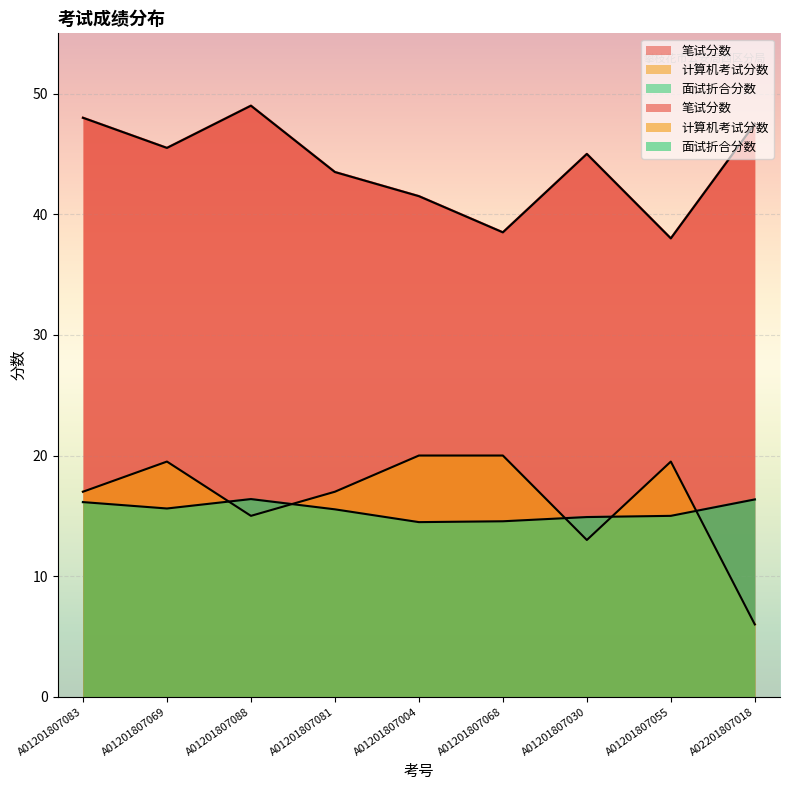

Which category has the lowest value in the 计算机考试分数 series?

A02201807018